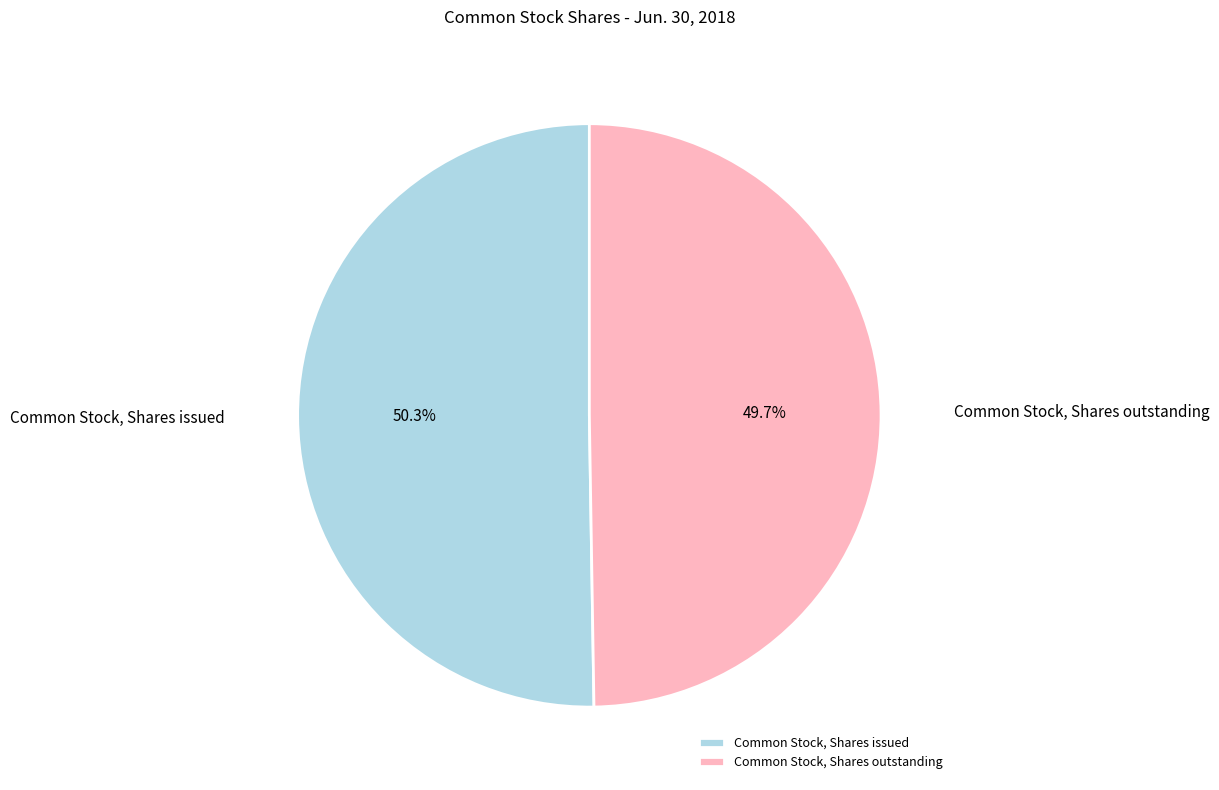

What is the largest slice in the pie chart?

Common Stock, Shares issued